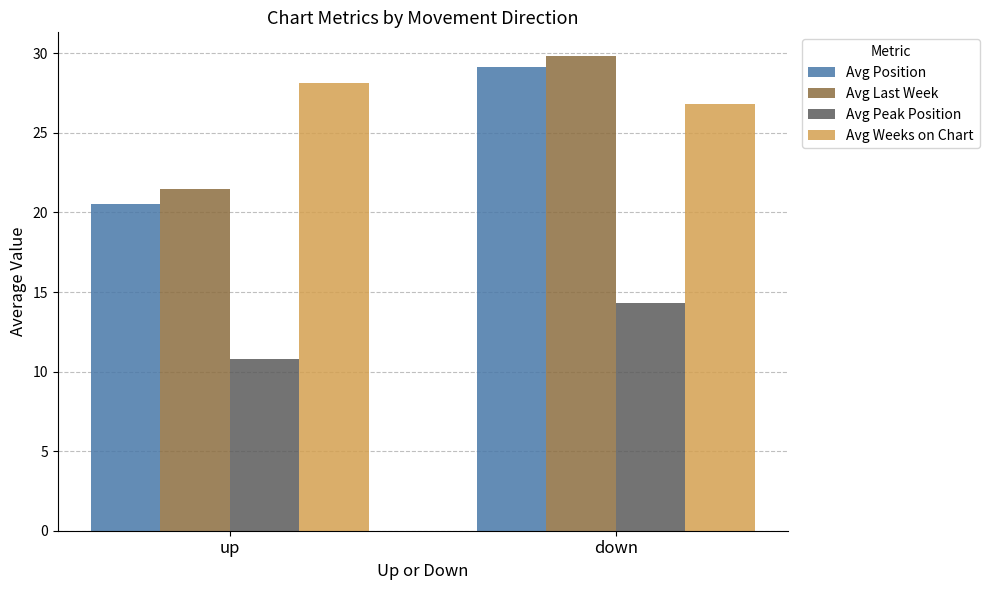

Are the bars horizontal?

No